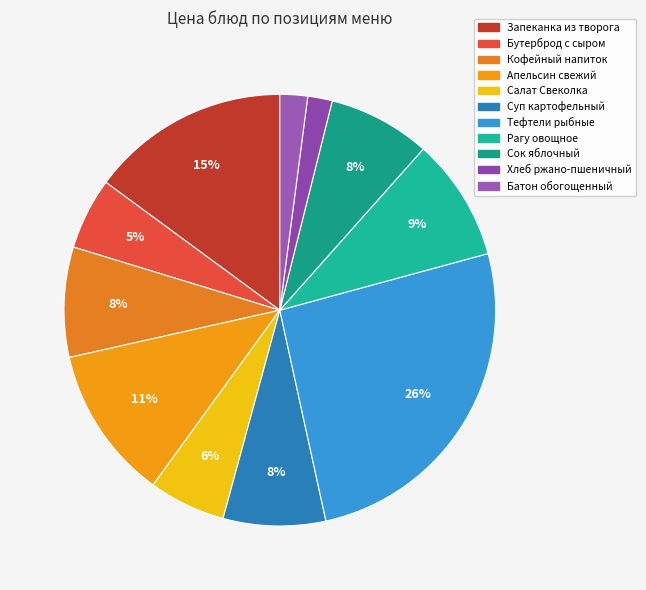

Is there any slice that represents more than half of the pie?

No